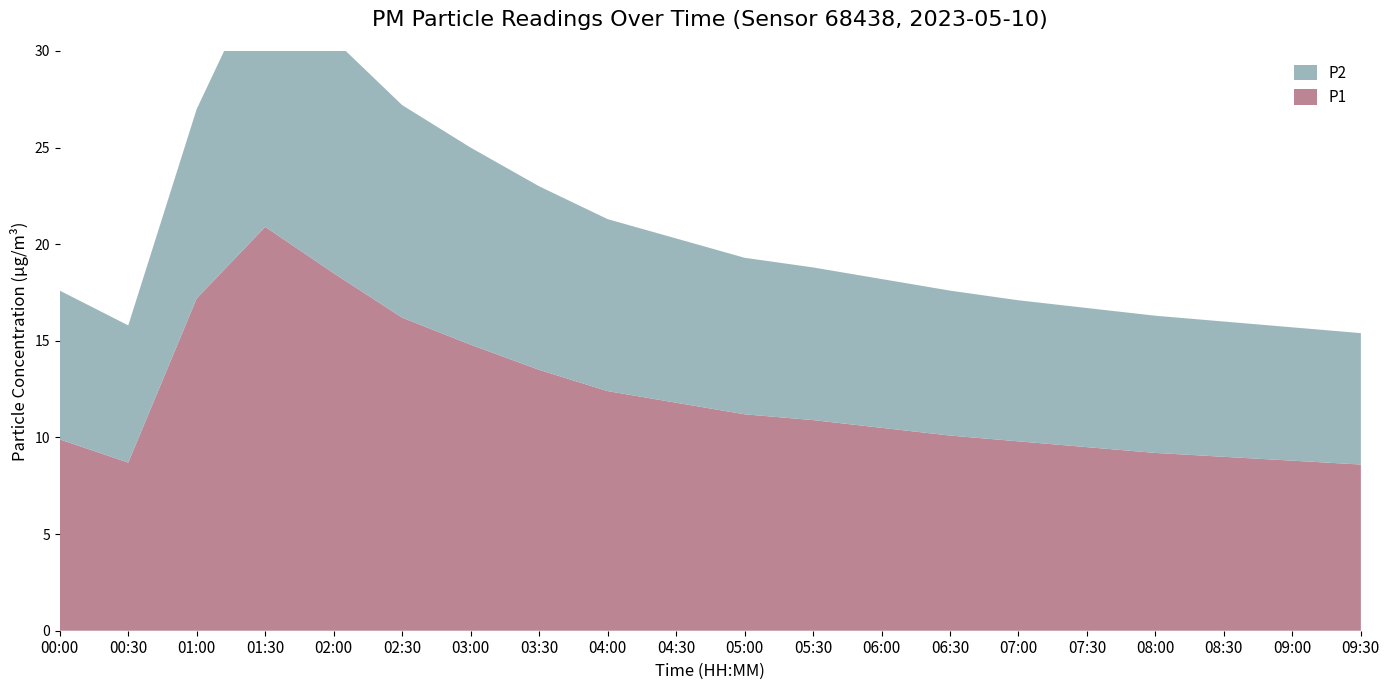

Reading left to right, transcribe all the data shown in this chart.

P1: 00:00=9.9	00:30=8.7	01:00=17.2	01:30=20.9	02:00=18.5	02:30=16.2	03:00=14.8	03:30=13.5	04:00=12.4	04:30=11.8	05:00=11.2	05:30=10.9	06:00=10.5	06:30=10.1	07:00=9.8	07:30=9.5	08:00=9.2	08:30=9.0	09:00=8.8	09:30=8.6
P2: 00:00=7.7	00:30=7.1	01:00=9.8	01:30=13.6	02:00=12.1	02:30=11.0	03:00=10.2	03:30=9.5	04:00=8.9	04:30=8.5	05:00=8.1	05:30=7.9	06:00=7.7	06:30=7.5	07:00=7.3	07:30=7.2	08:00=7.1	08:30=7.0	09:00=6.9	09:30=6.8